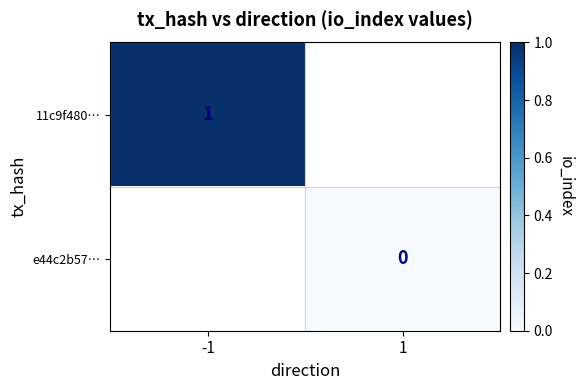

True or false: 11c9f480… has a value of 2 at -1.

False